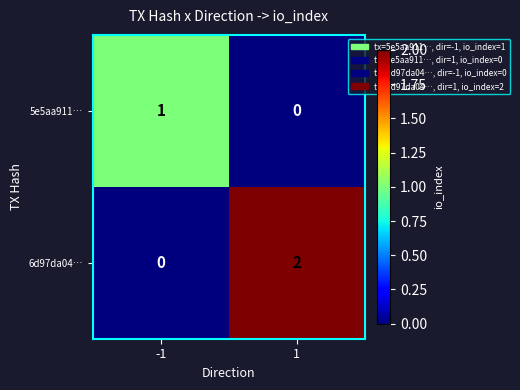

Rank the series at -1 from lowest to highest value.

6d97da04…, 5e5aa911…